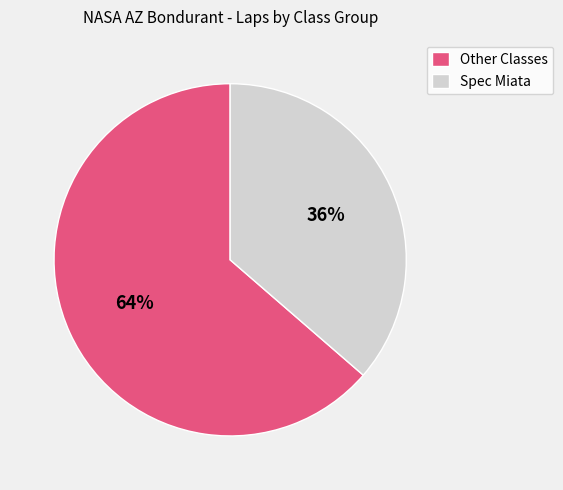

To the nearest percent, what is the average slice percentage?

50%